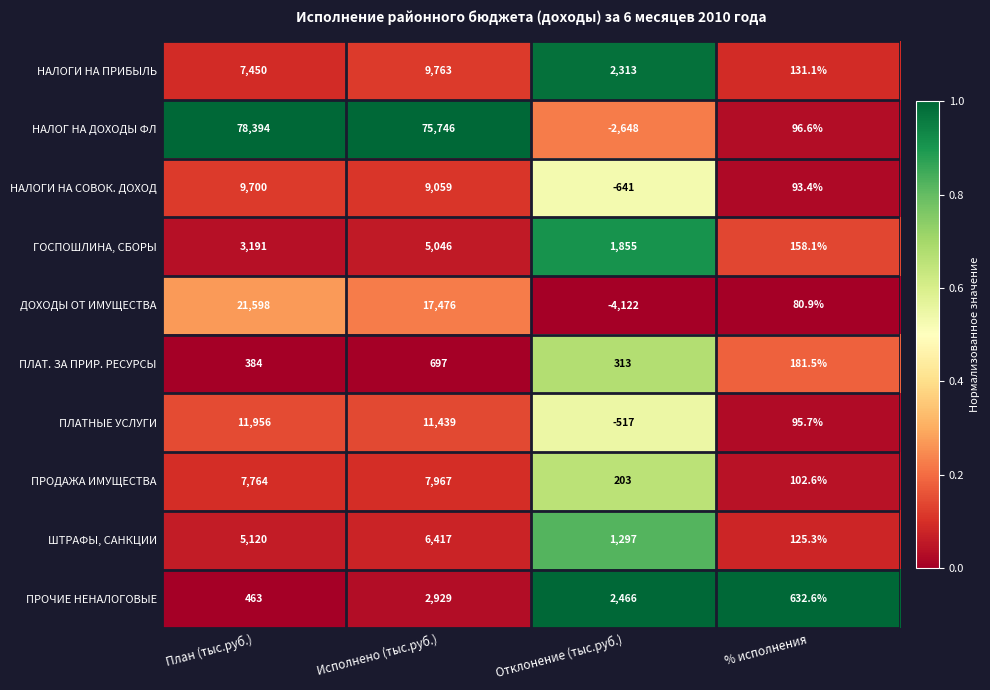

What is the total value across all series at План (тыс.руб.)?

146020.0